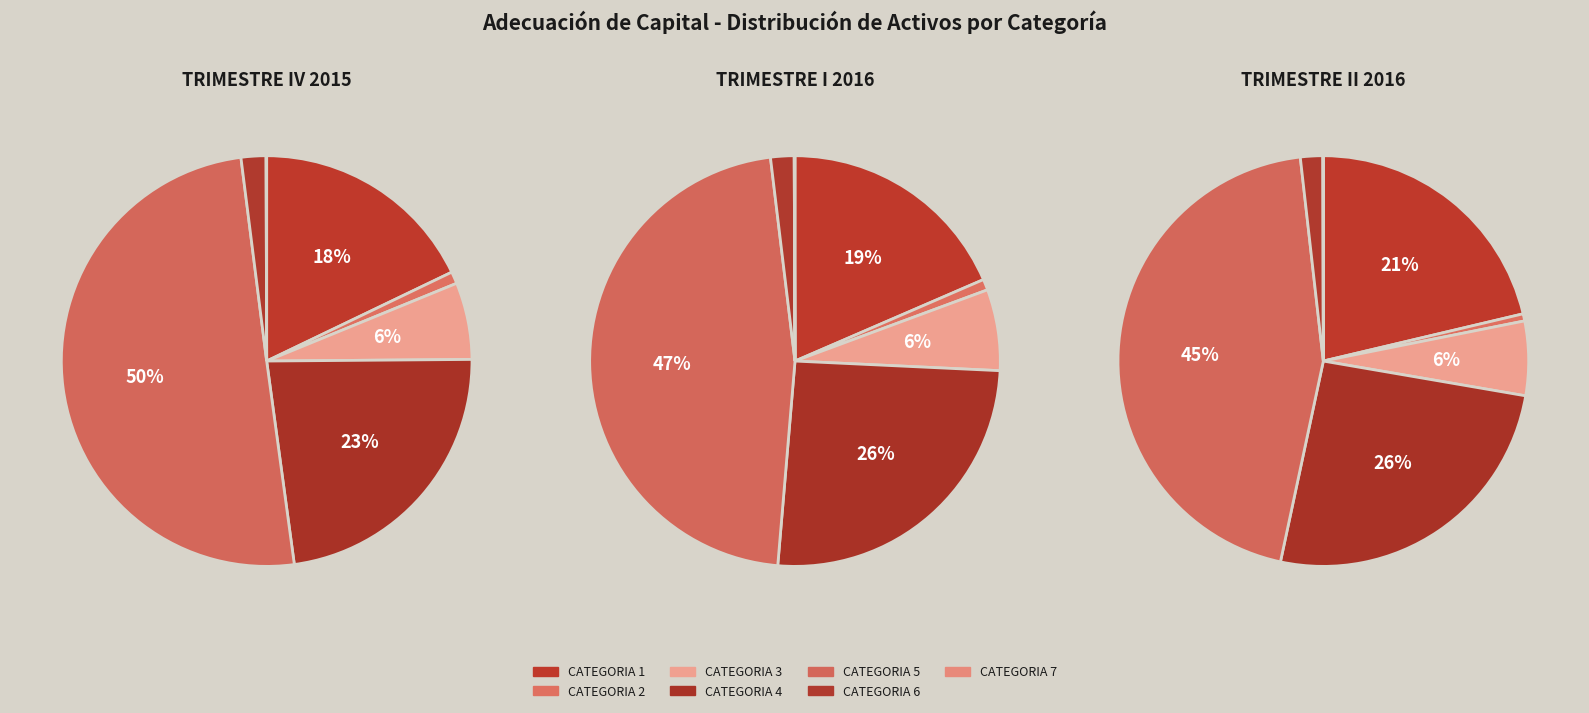

What is the smallest slice in the pie chart?

CATEGORIA 7